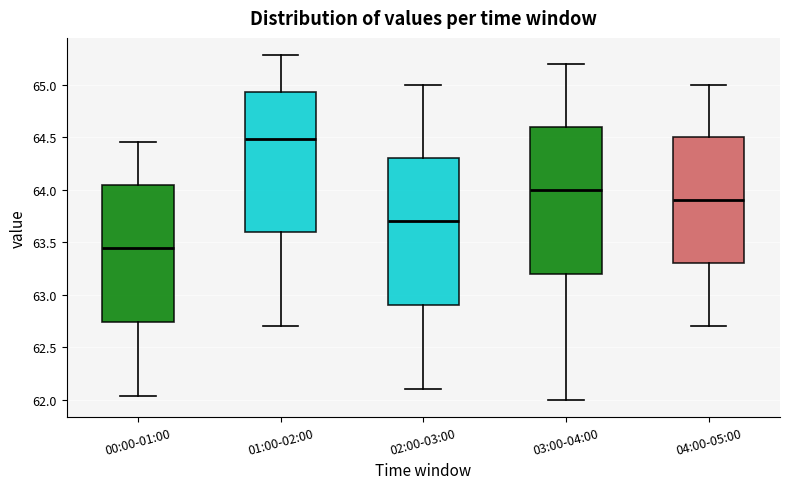

Reading left to right, read every box against the y-axis: the position of its median line, the range the box covers, and the ends of its whiskers. The values are not printed on the chart, so give them approximately, as read against the axis.

00:00-01:00: median 63.45, box 62.75 to 64.05, whiskers 62.05 to 64.45
01:00-02:00: median 64.50, box 63.60 to 64.95, whiskers 62.70 to 65.30
02:00-03:00: median 63.70, box 62.90 to 64.30, whiskers 62.10 to 65.00
03:00-04:00: median 64.00, box 63.20 to 64.60, whiskers 62.00 to 65.20
04:00-05:00: median 63.90, box 63.30 to 64.50, whiskers 62.70 to 65.00